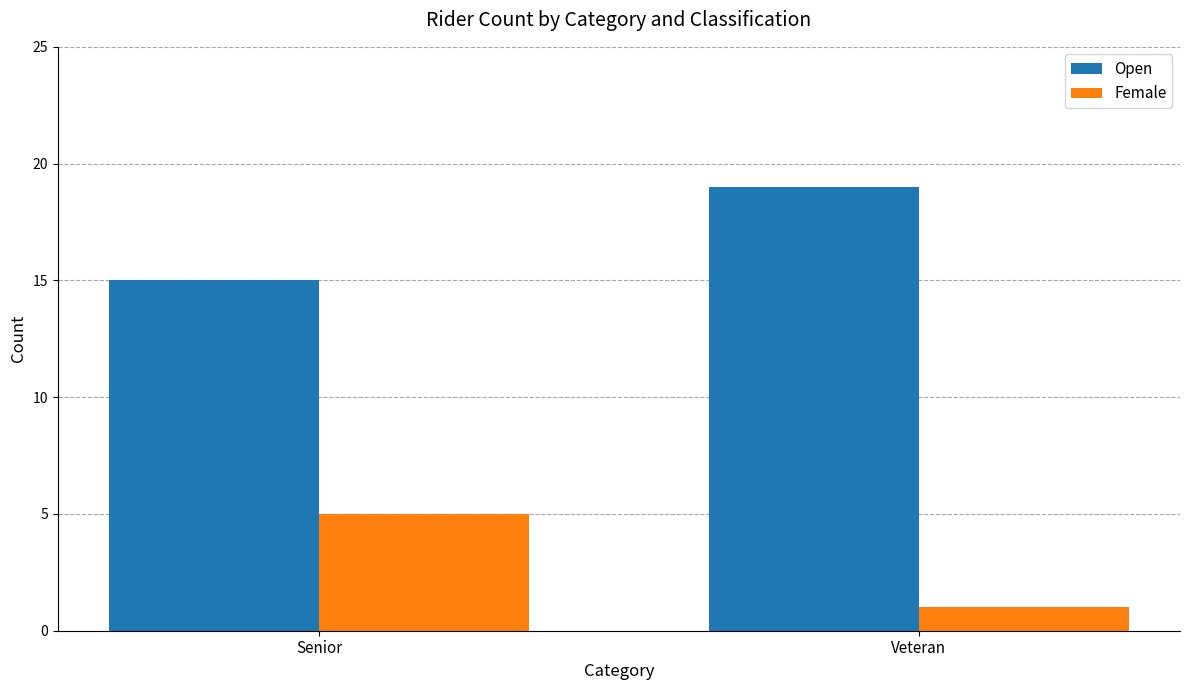

Reading left to right, what are all the values shown in this chart?

Open: 15	19
Female: 5	1